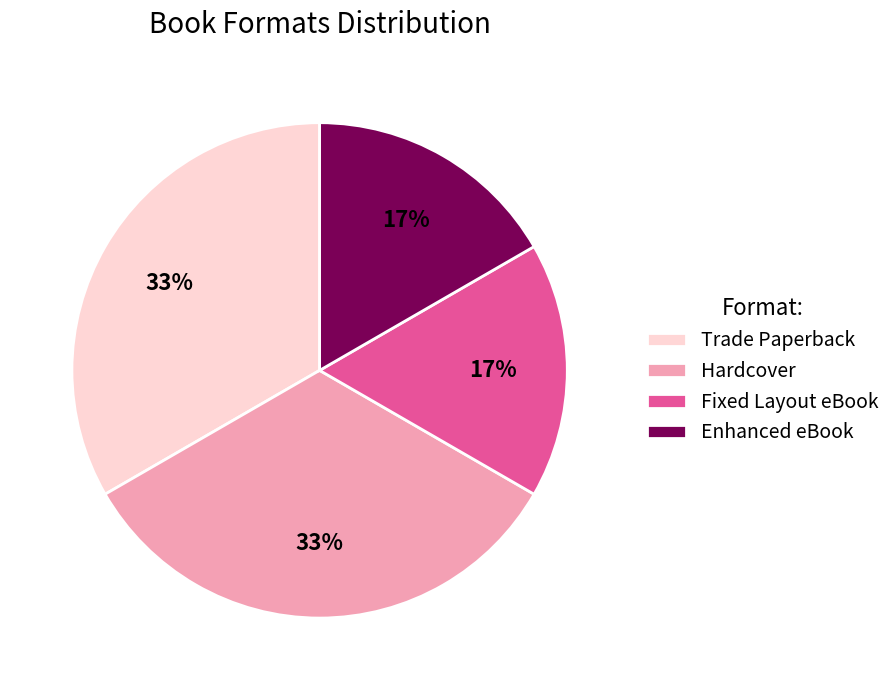

To the nearest percent, what portion does Hardcover represent?

33%